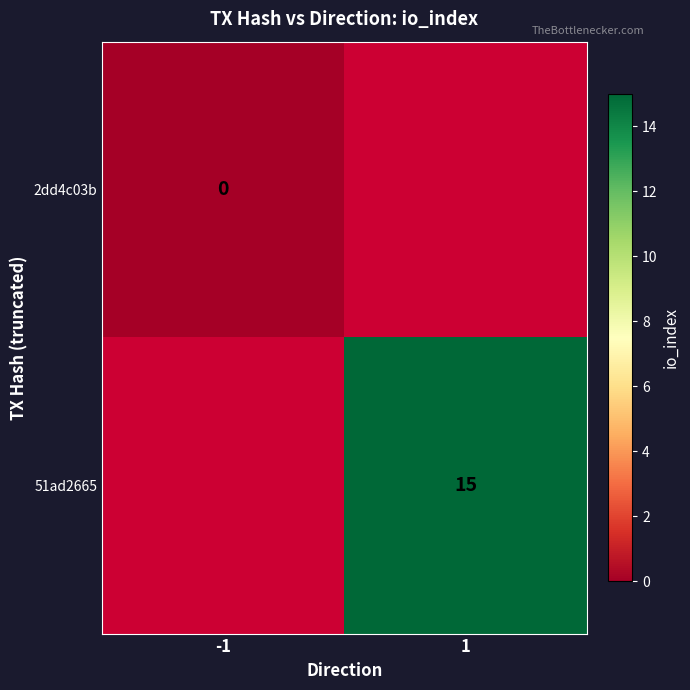

True or false: 51ad2665 has a value of 15 at 1.

True